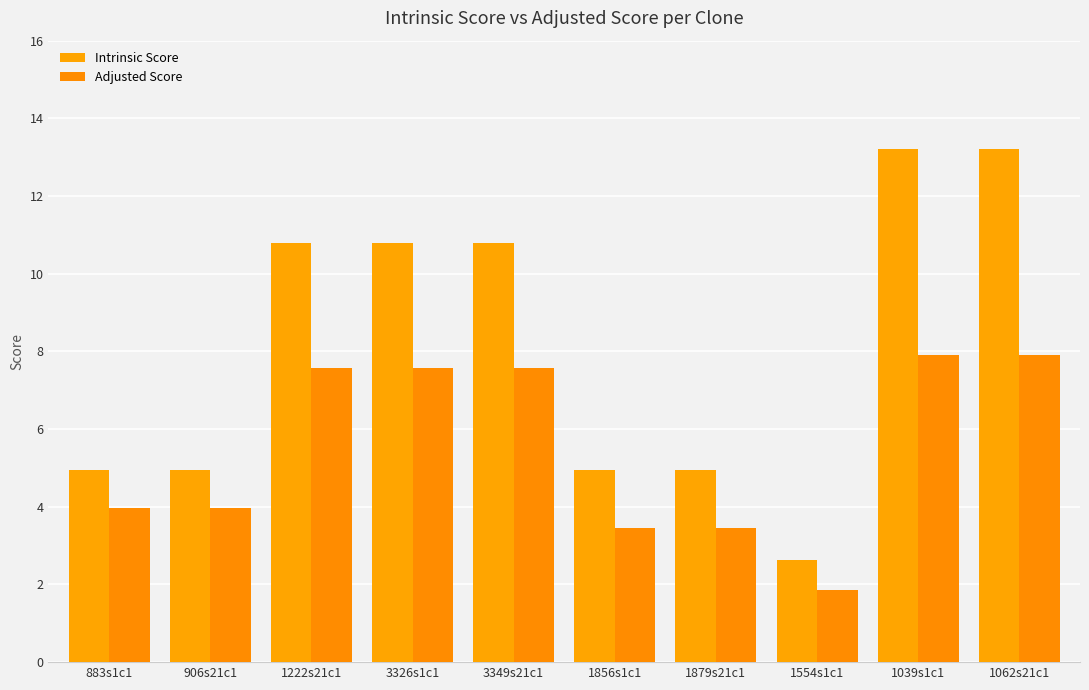

How many values in the Intrinsic Score series exceed 10?

5